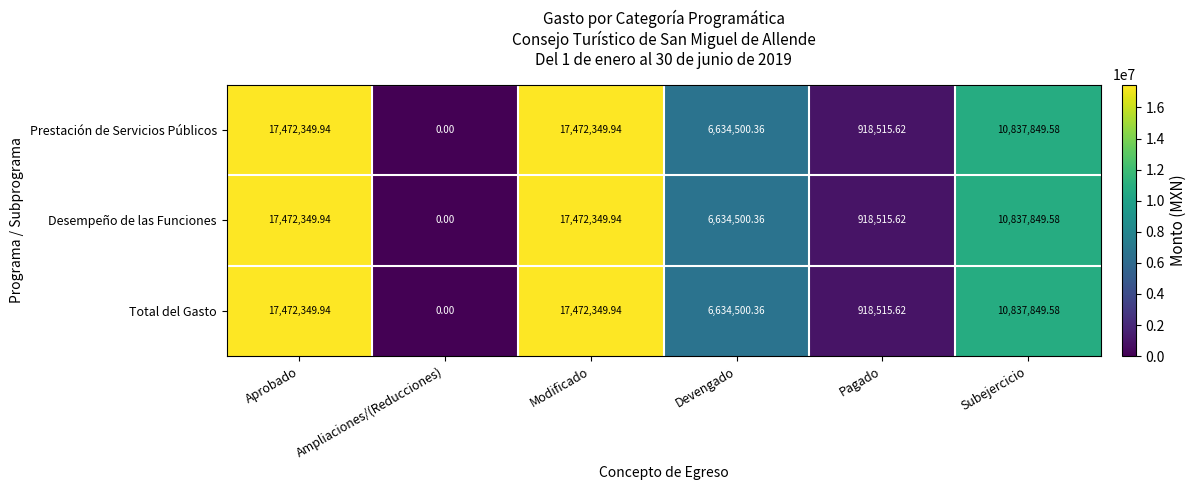

Is the value of Prestación de Servicios Públicos at Subejercicio greater than the value of Total del Gasto at Pagado?

Yes